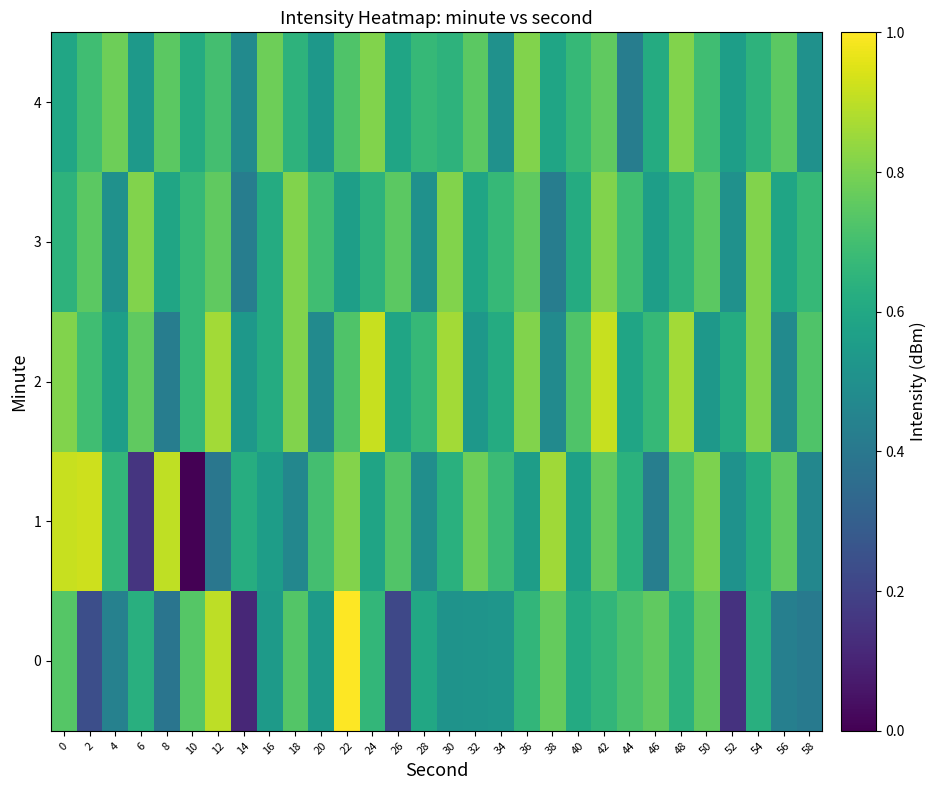

Which series has the largest total across all categories?

2